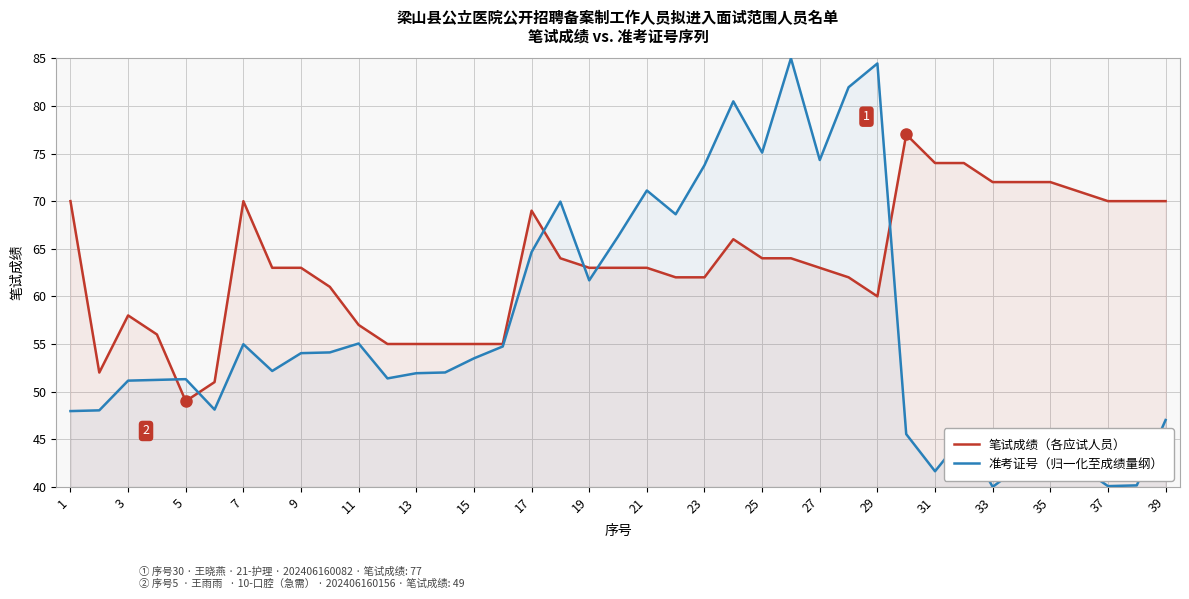

What is the value of the 准考证号（归一化至成绩量纲） point at the 14th from the left?

52.0